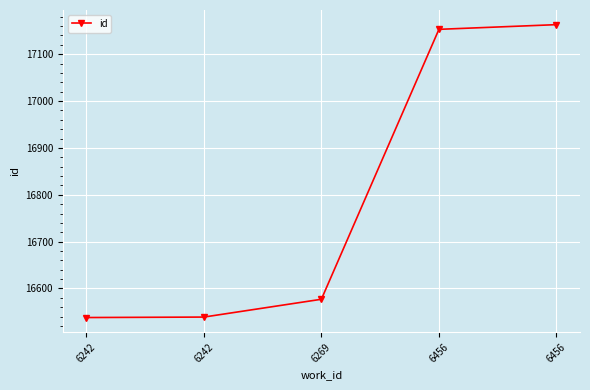

Count the number of categories in the chart.

5